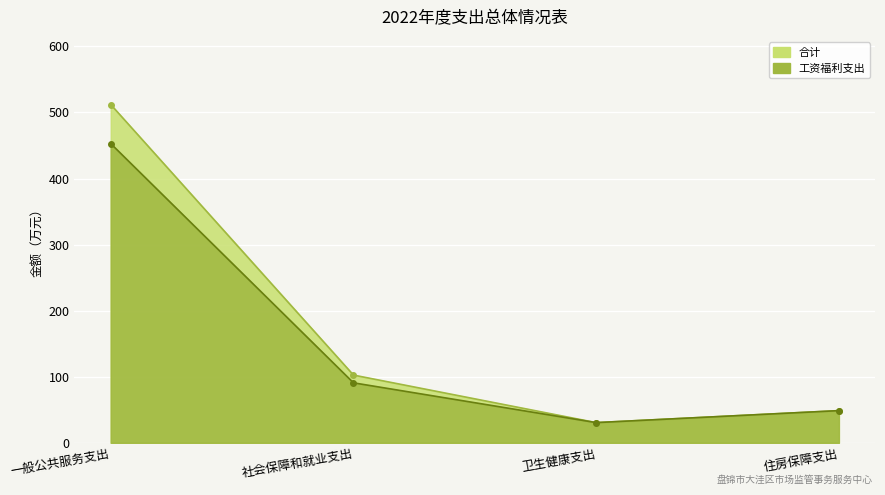

Between 住房保障支出 and 社会保障和就业支出, which is larger?

社会保障和就业支出